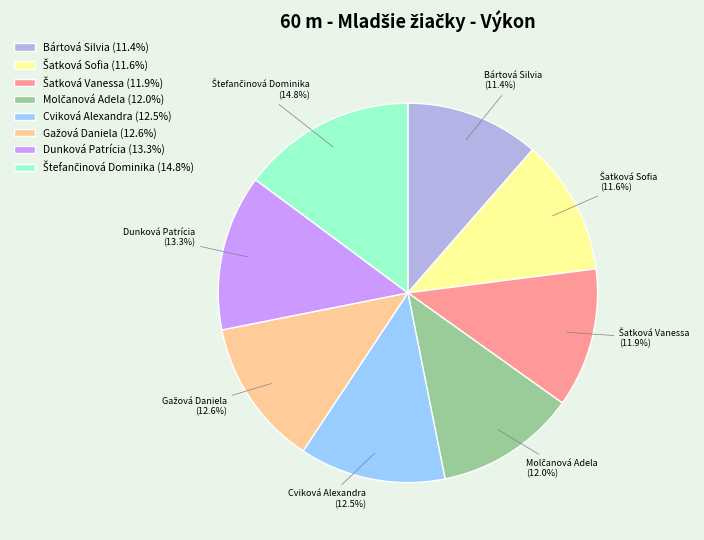

Is there a majority slice in this chart?

No